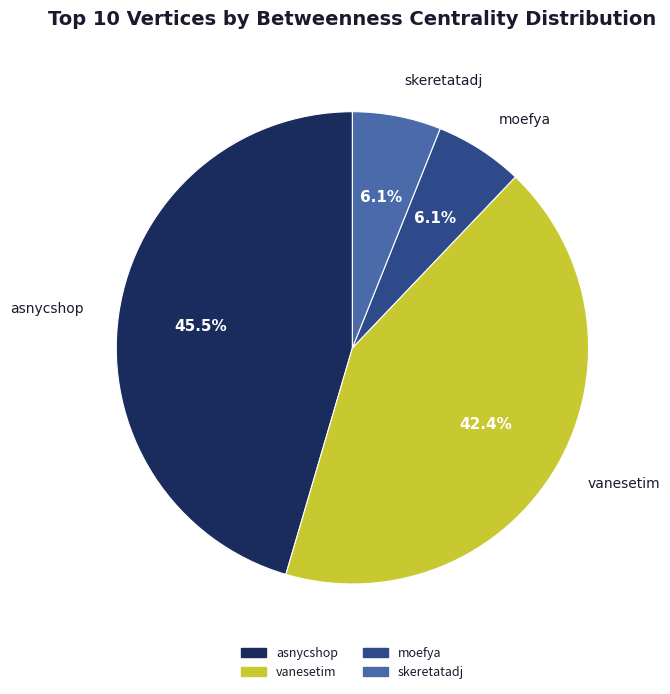

Which slice is the largest?

asnycshop